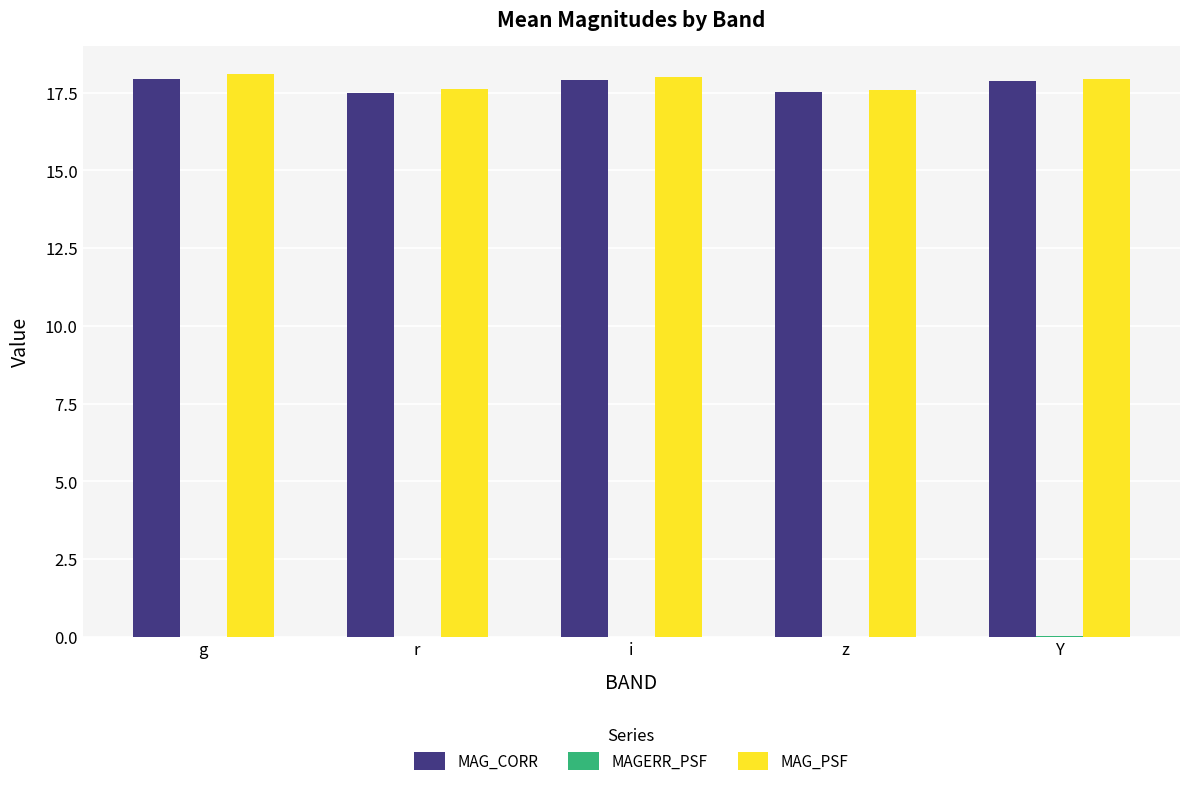

What is the total value across all series at Y?

35.8